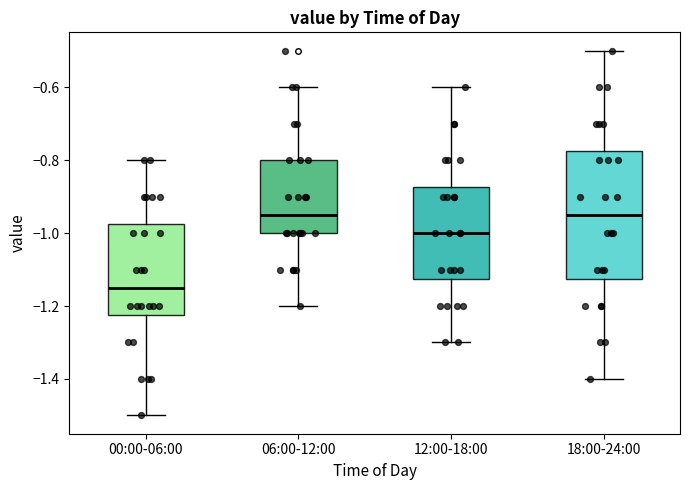

Where is the upper edge of the box for 06:00-12:00 on the y-axis? The values are not printed on the chart, so give them approximately, as read against the axis.

-0.80